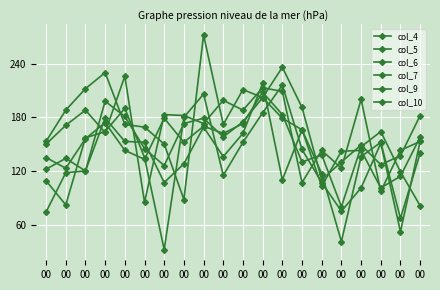

How many categories are shown in the chart?

20